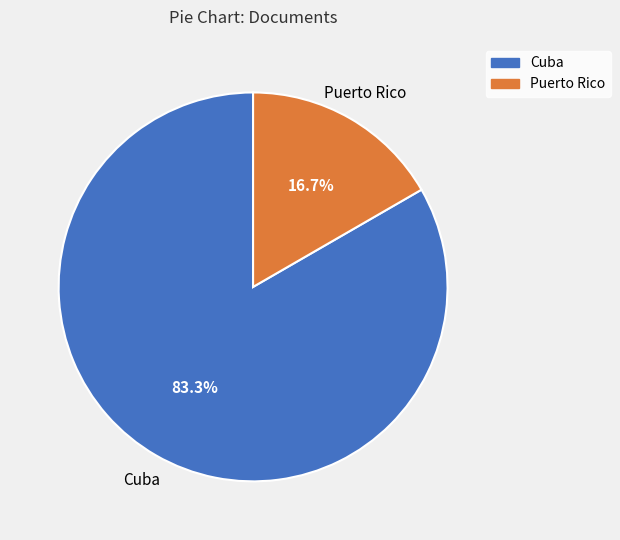

To the nearest percent, what is the difference between the largest and smallest slice percentages?

67%